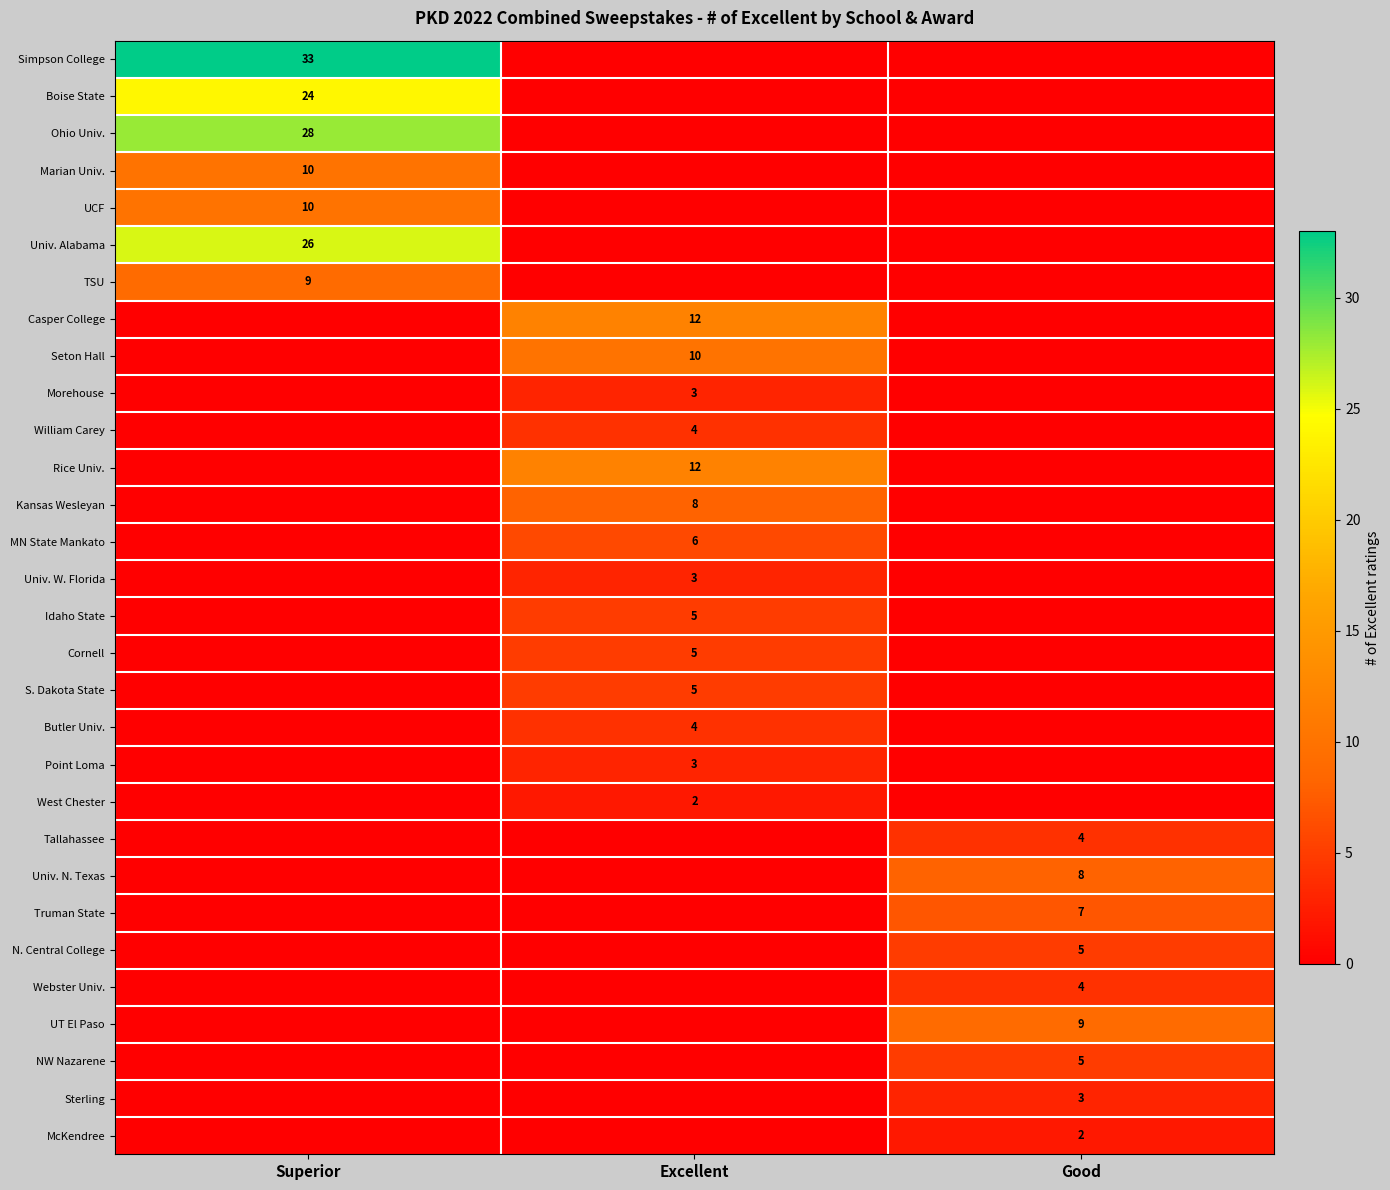

Is it true that UT El Paso equals 9 at Good?

True